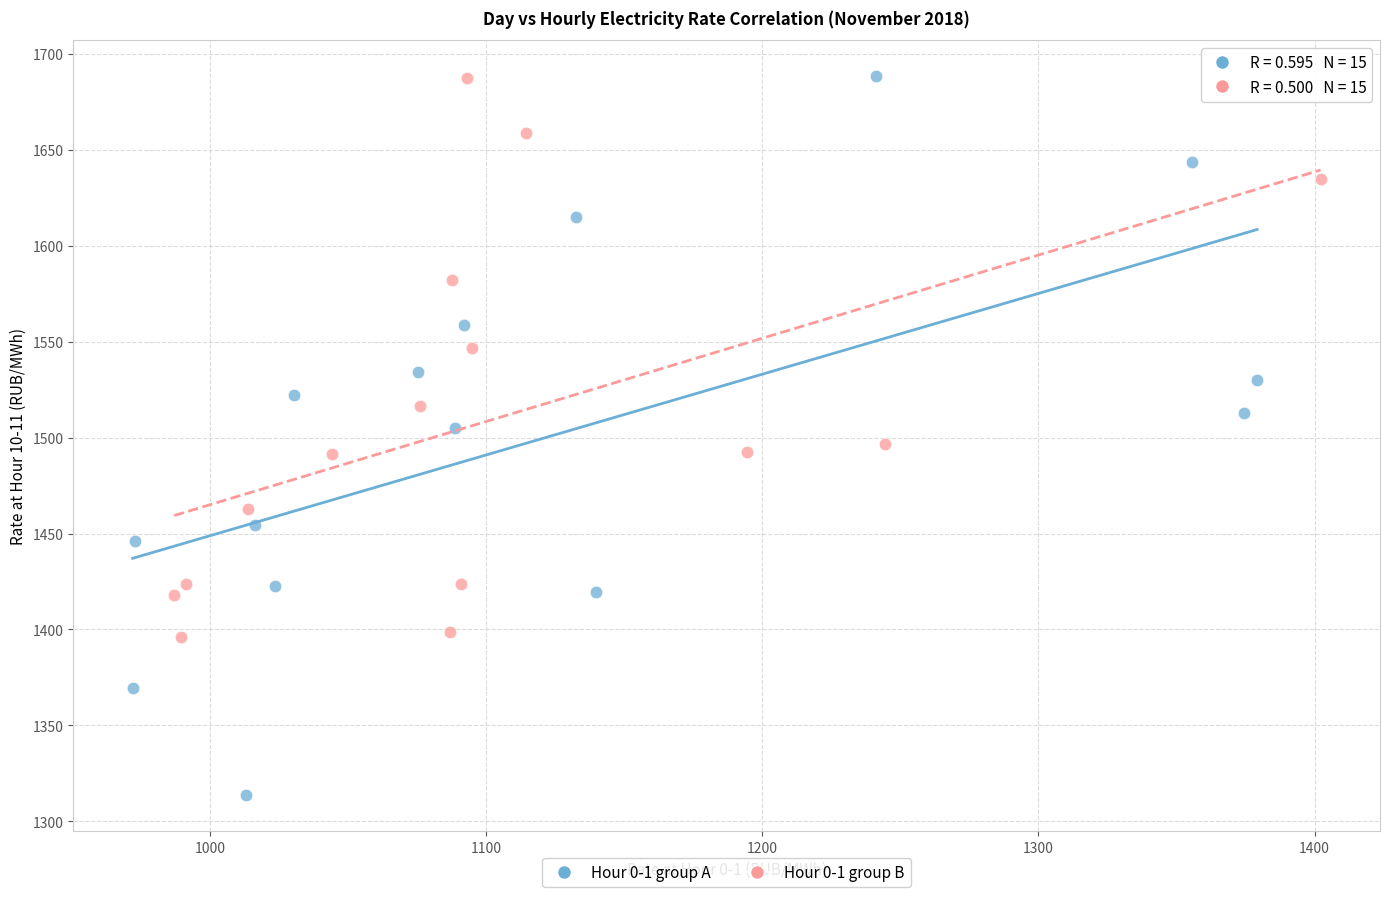

Which series has the largest Y range (max minus min)?

Hour 0-1 group A